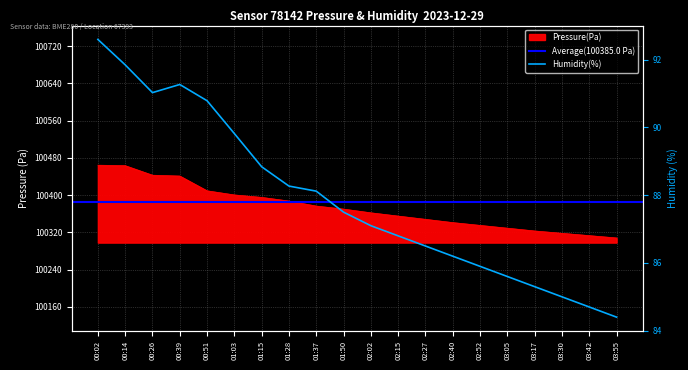

Which series has the widest spread of values?

pressure